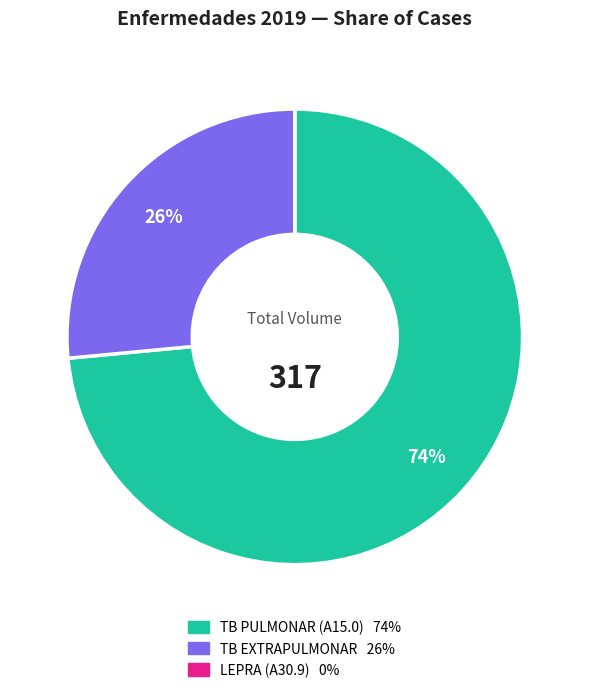

Is TB EXTRAPULMONAR the majority of the pie?

No